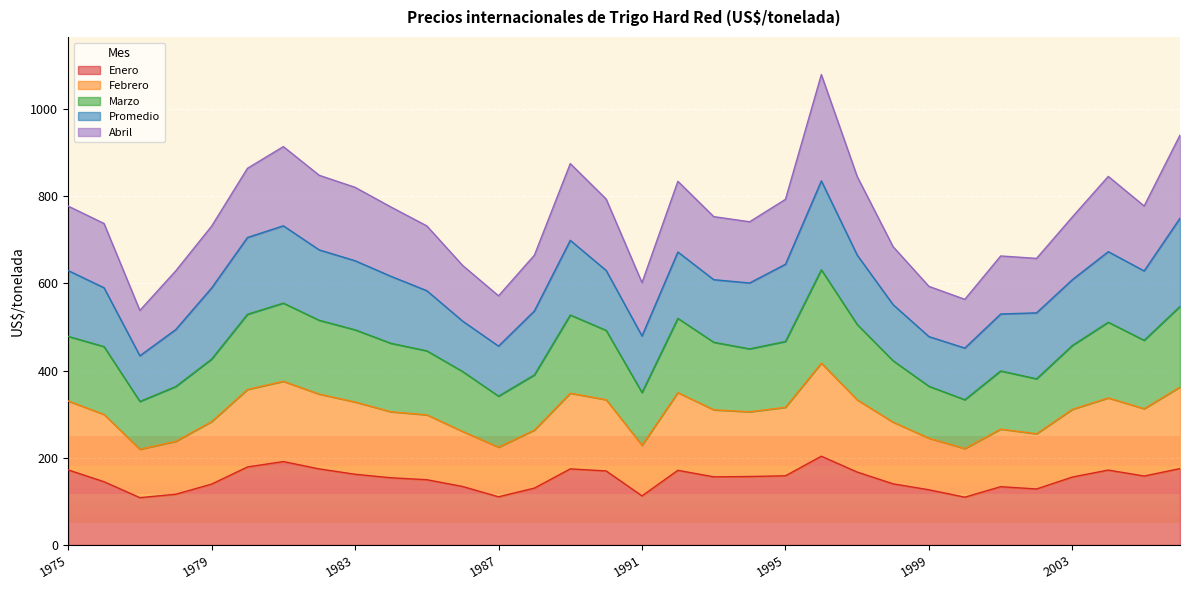

What is the minimum value for Enero?

108.6